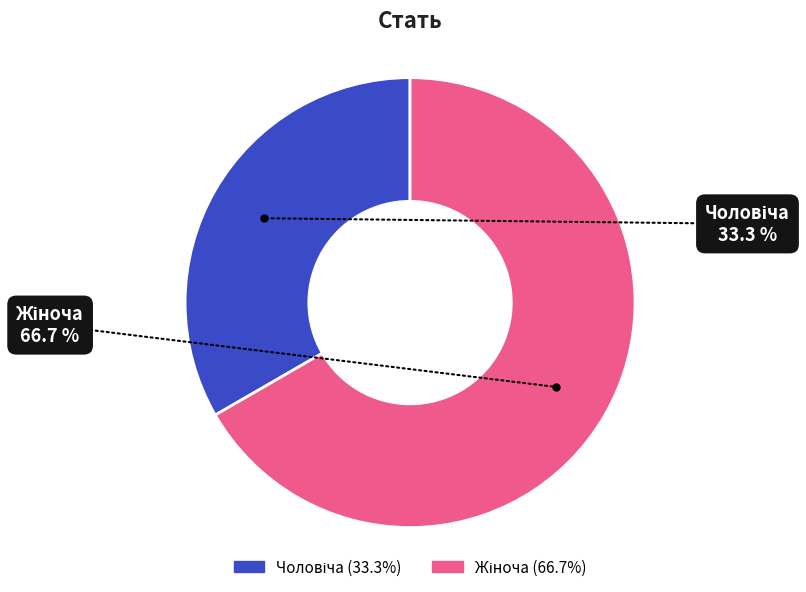

Does any single category account for the majority?

Yes